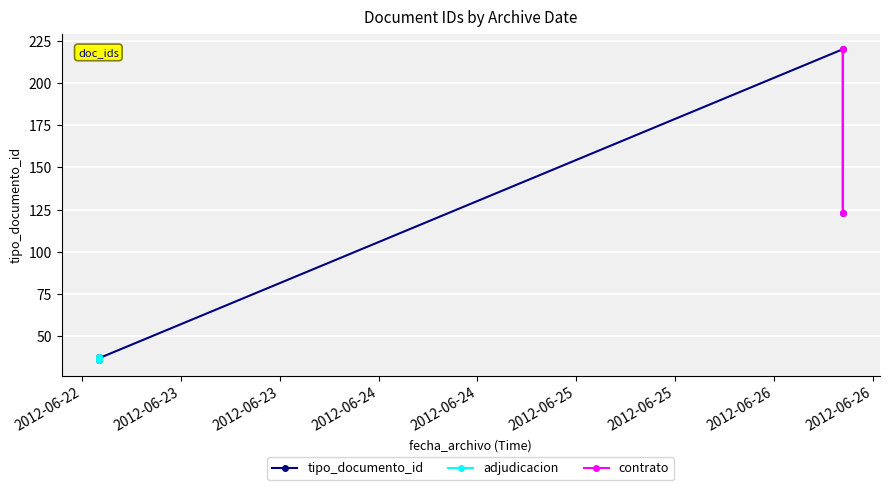

Is it true that the value at 2012-06-22 14:01:15 is 37?

True